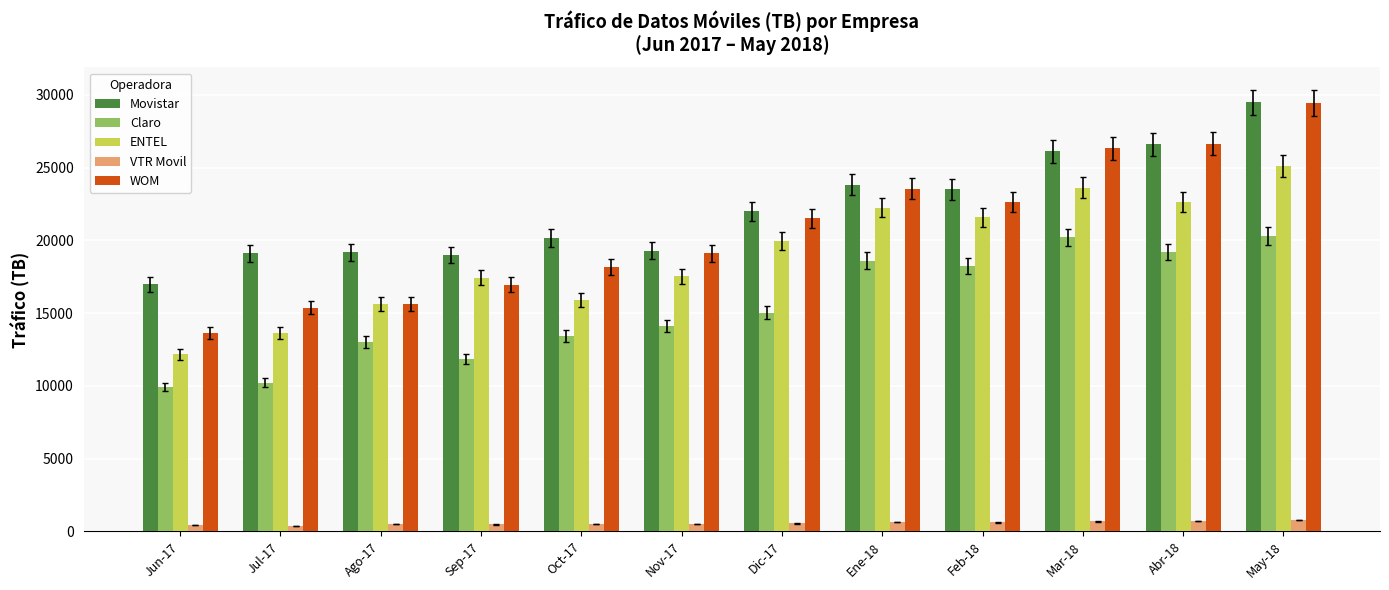

Which series has the widest spread of values?

WOM